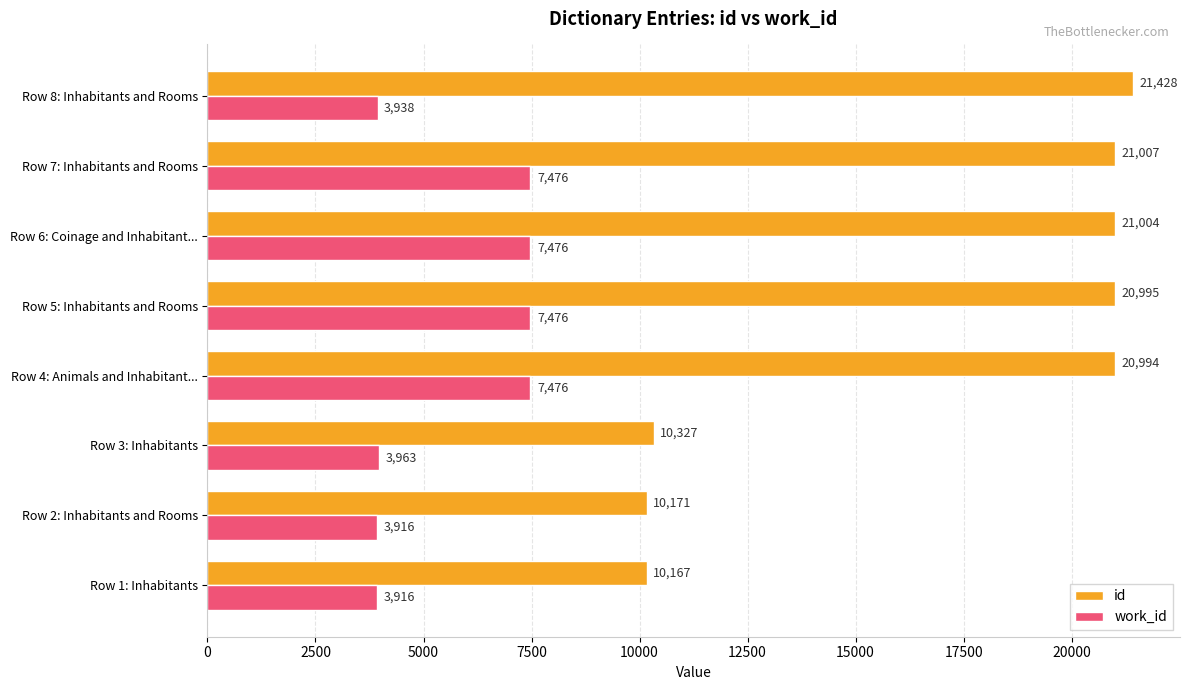

Which series has the largest range (max minus min)?

id